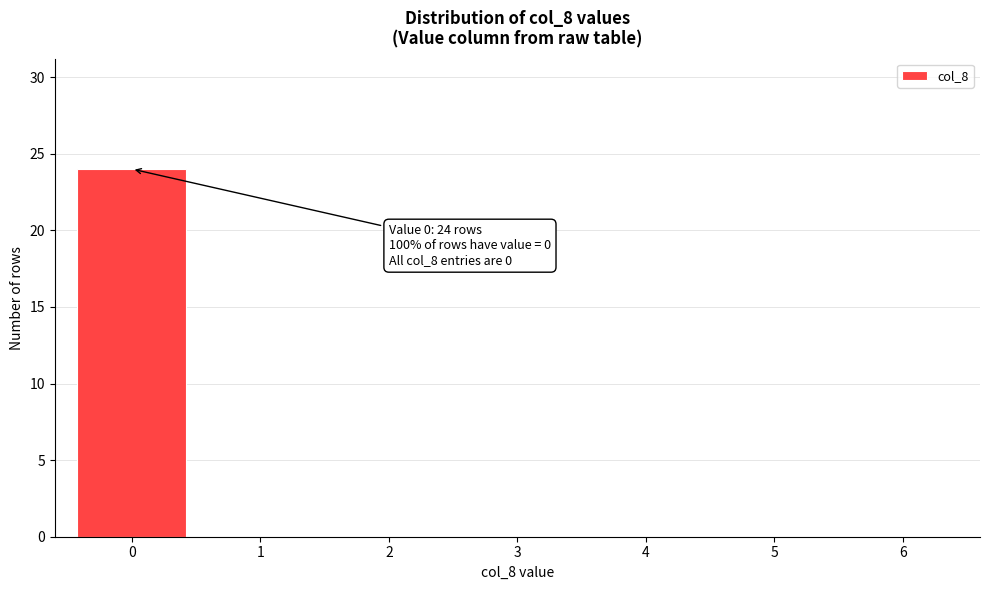

Over which range of the x-axis is the bar tallest?

-0.5 to 0.5